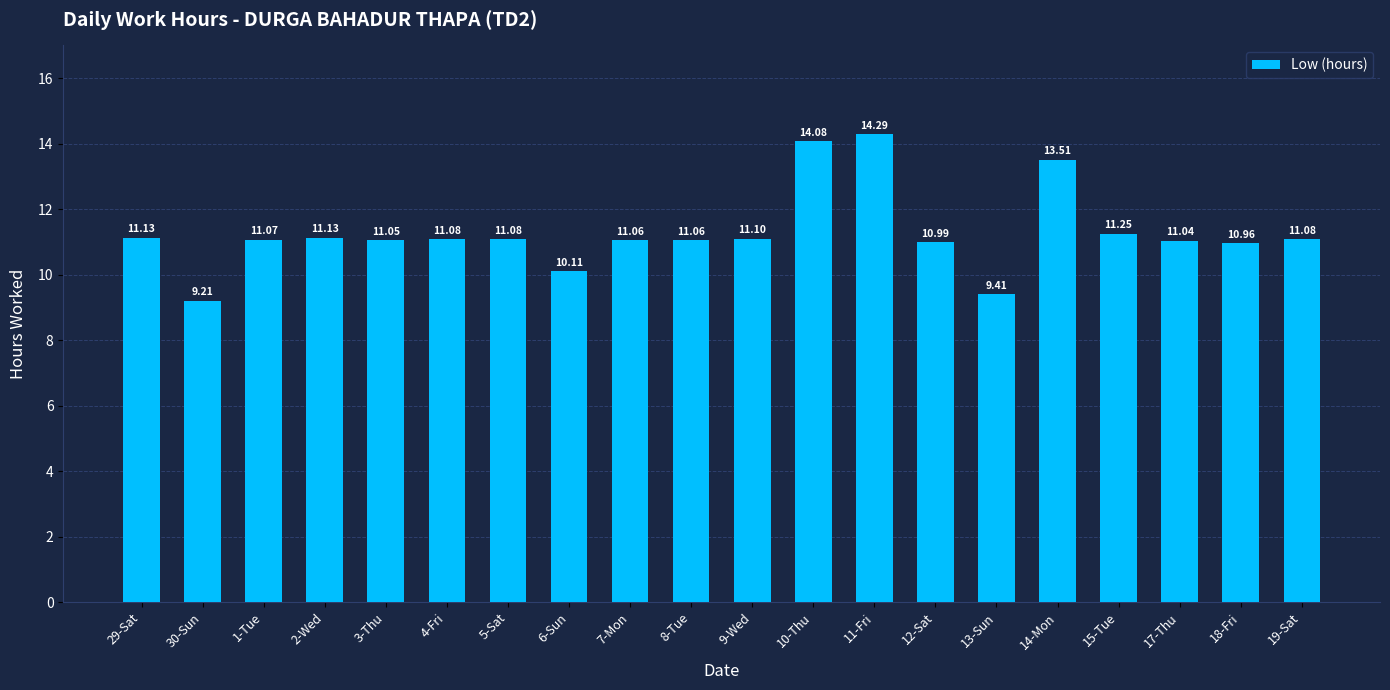

What is the label of the 13th bar from the right?

6-Sun